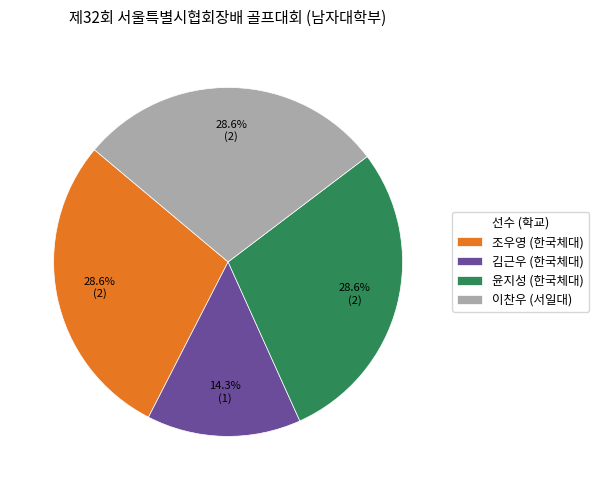

What percentage is the 조우영 slice, to the nearest percent?

29%